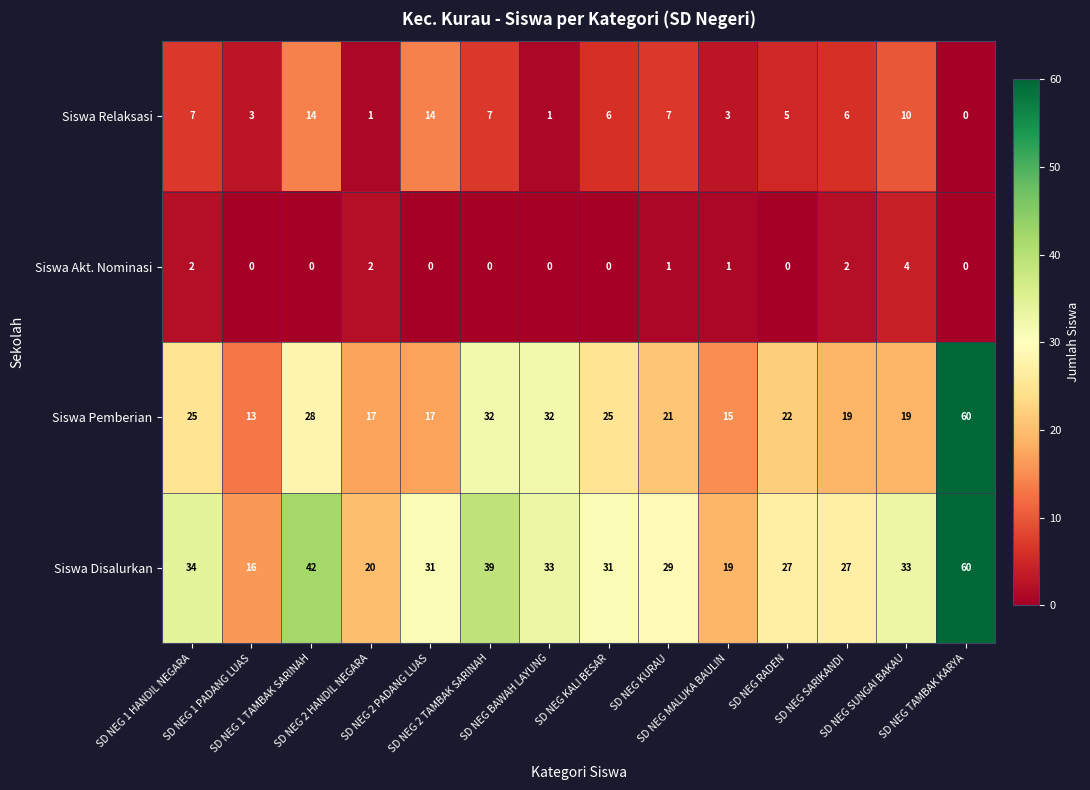

What is the highest value of the Siswa Disalurkan series?

60